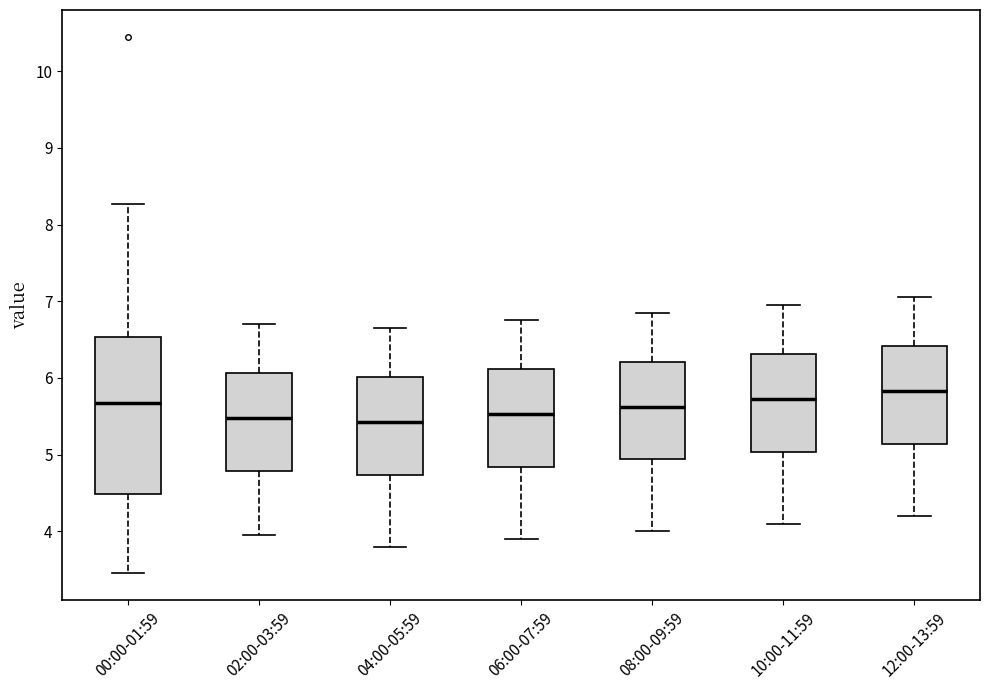

Reading left to right, transcribe this box plot: for each box, give where its median line is, the range the box spans, and where its two whiskers end, as read against the y-axis. The values are not printed on the chart, so give them approximately, as read against the axis.

00:00-01:59: median 5.7, box 4.5 to 6.5, whiskers 3.5 to 8.3
02:00-03:59: median 5.5, box 4.8 to 6.1, whiskers 4.0 to 6.7
04:00-05:59: median 5.4, box 4.7 to 6.0, whiskers 3.8 to 6.7
06:00-07:59: median 5.5, box 4.8 to 6.1, whiskers 3.9 to 6.8
08:00-09:59: median 5.6, box 4.9 to 6.2, whiskers 4.0 to 6.9
10:00-11:59: median 5.7, box 5.0 to 6.3, whiskers 4.1 to 7.0
12:00-13:59: median 5.8, box 5.1 to 6.4, whiskers 4.2 to 7.1